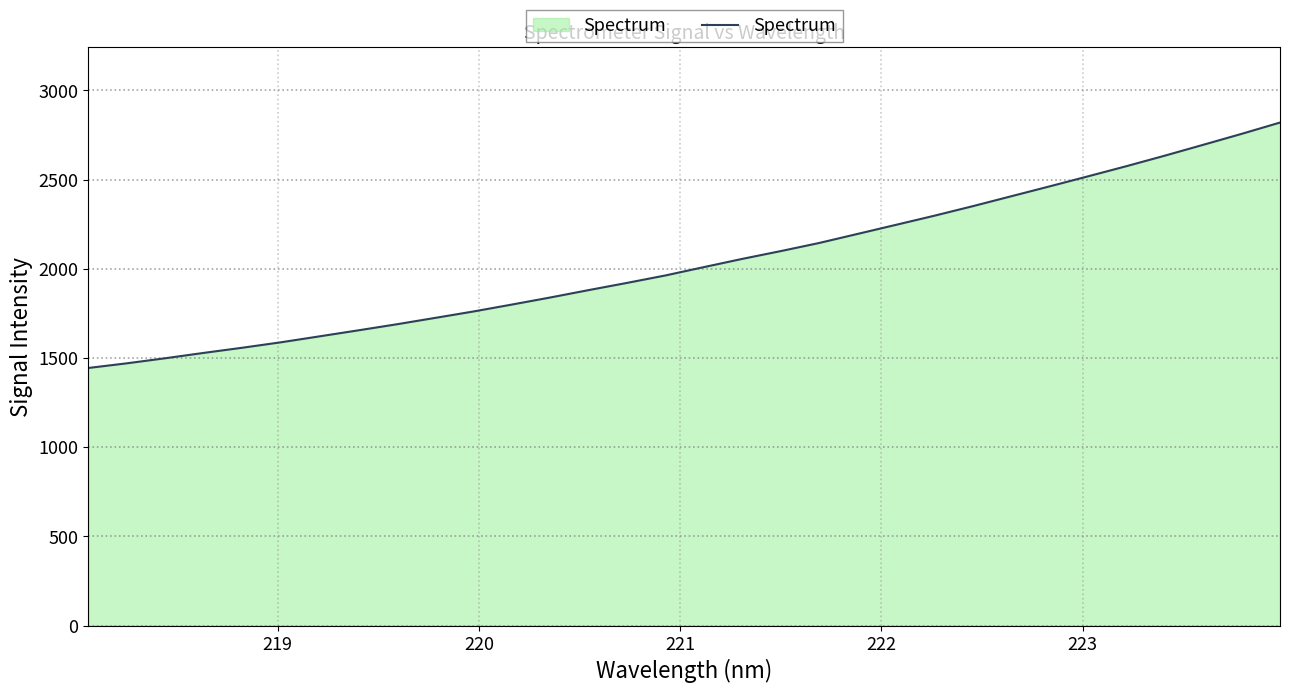

How many values are below 2009?

16